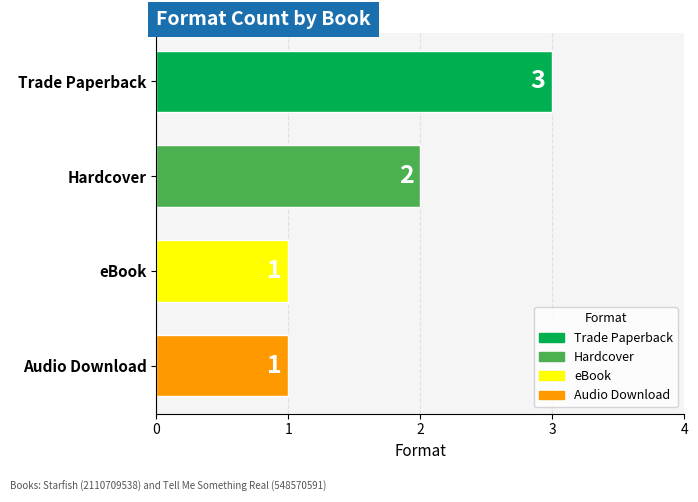

What is the label of the 4th bar from the top?

Audio Download